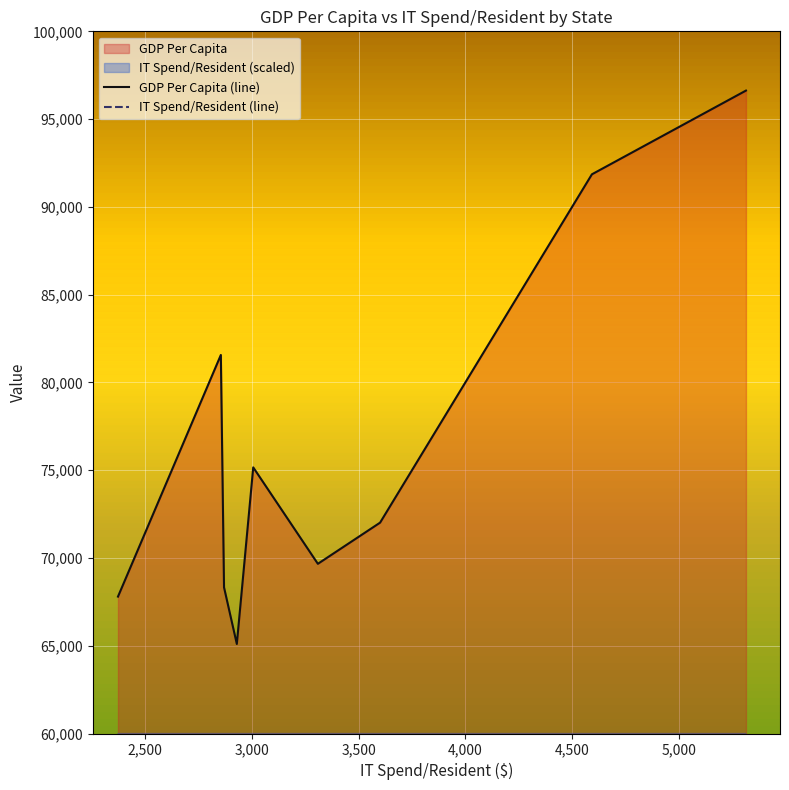

What is the maximum value for GDP Per Capita (line)?

96624.6